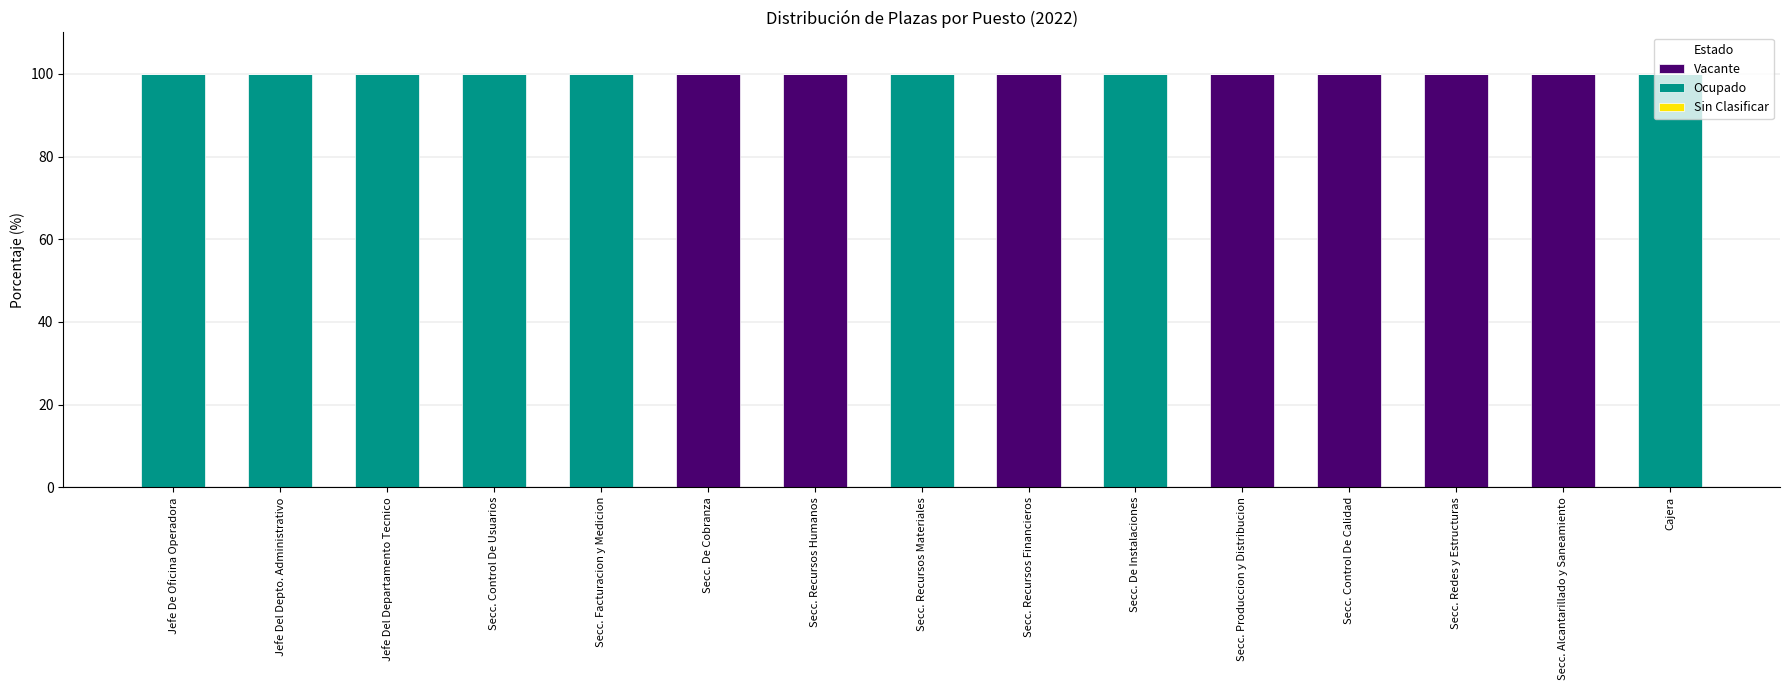

What is the highest value of the Vacante series?

100